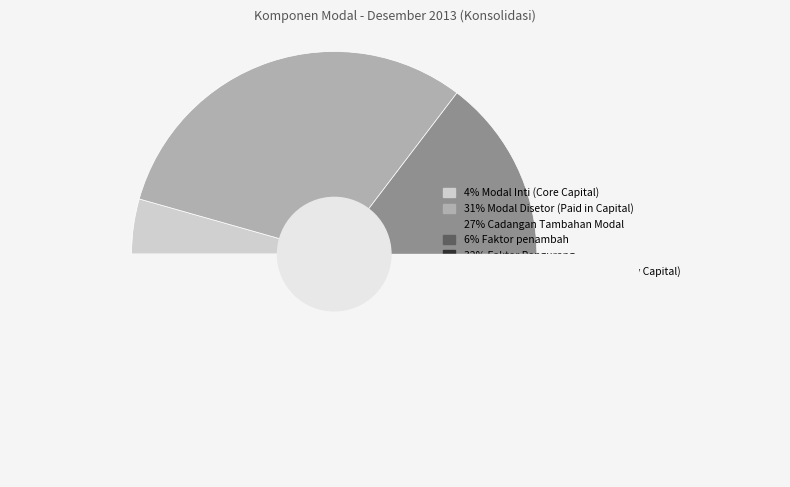

Which category has the smallest portion of the pie?

Modal Pelengkap (Suplementary Capital)